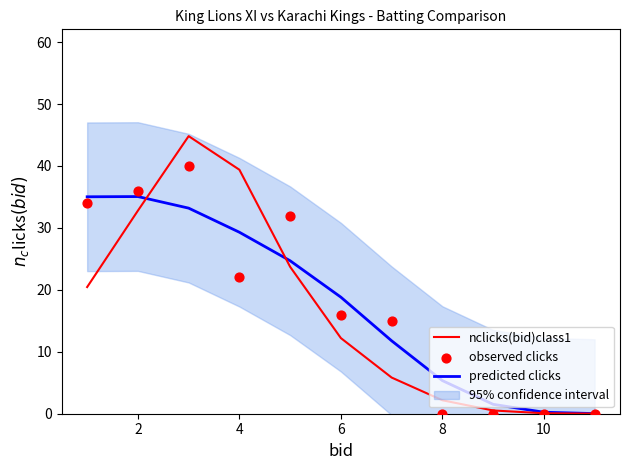

Which series reaches the maximum Y coordinate?

nclicks(bid)class1